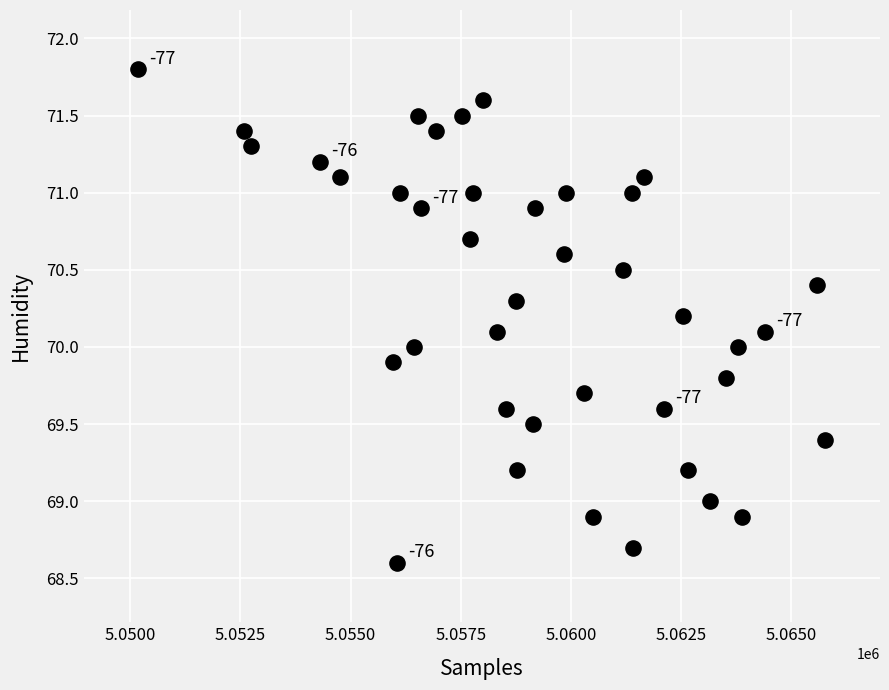

What is the range of X values (max minus min)?

15579.0